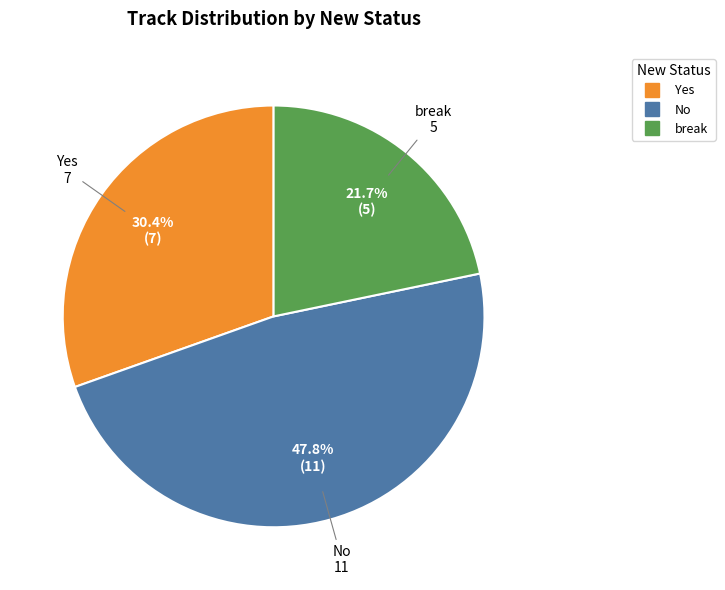

Rank the categories by value from highest to lowest.

No, Yes, break